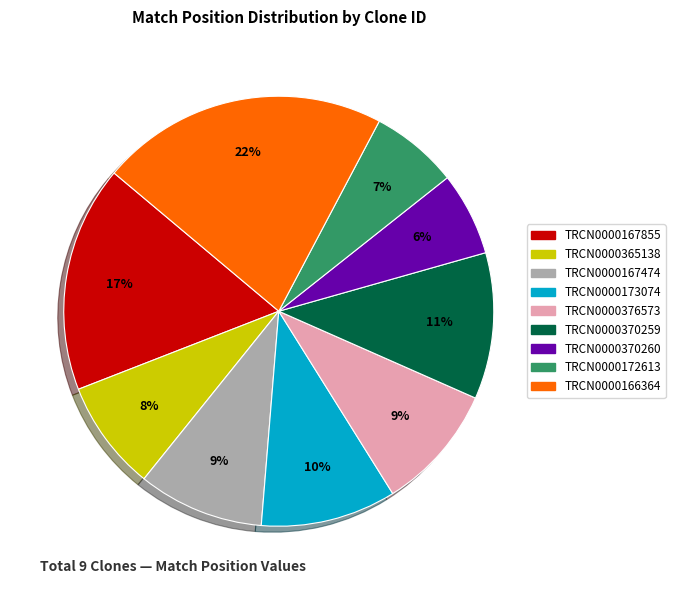

Does TRCN0000376573 represent more than half of the total?

No